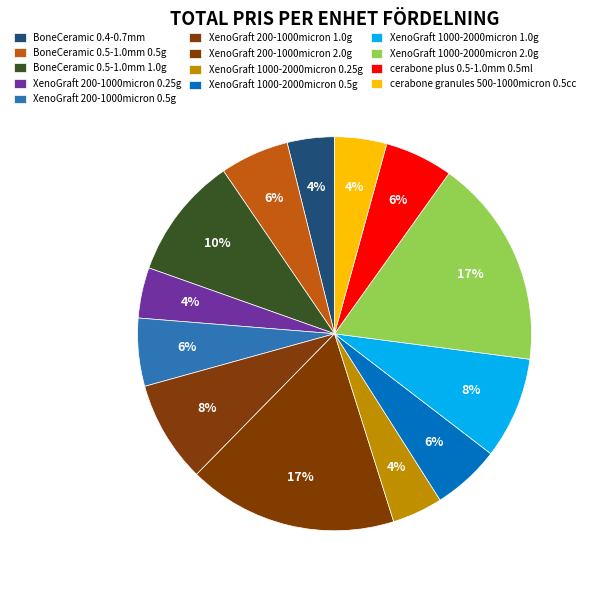

To the nearest percent, what is the combined percentage of XenoGraft 1000-2000micron 0.5g and XenoGraft 1000-2000micron 2.0g?

23%